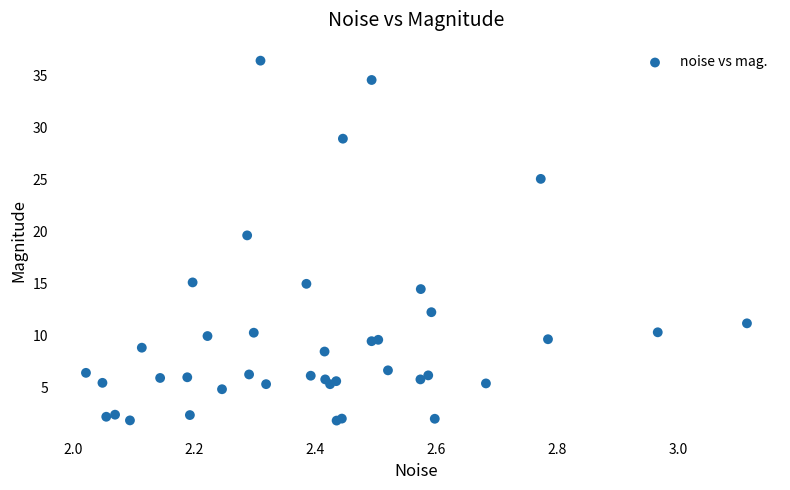

What Y value in the scatter plot is closest to 19?

19.6